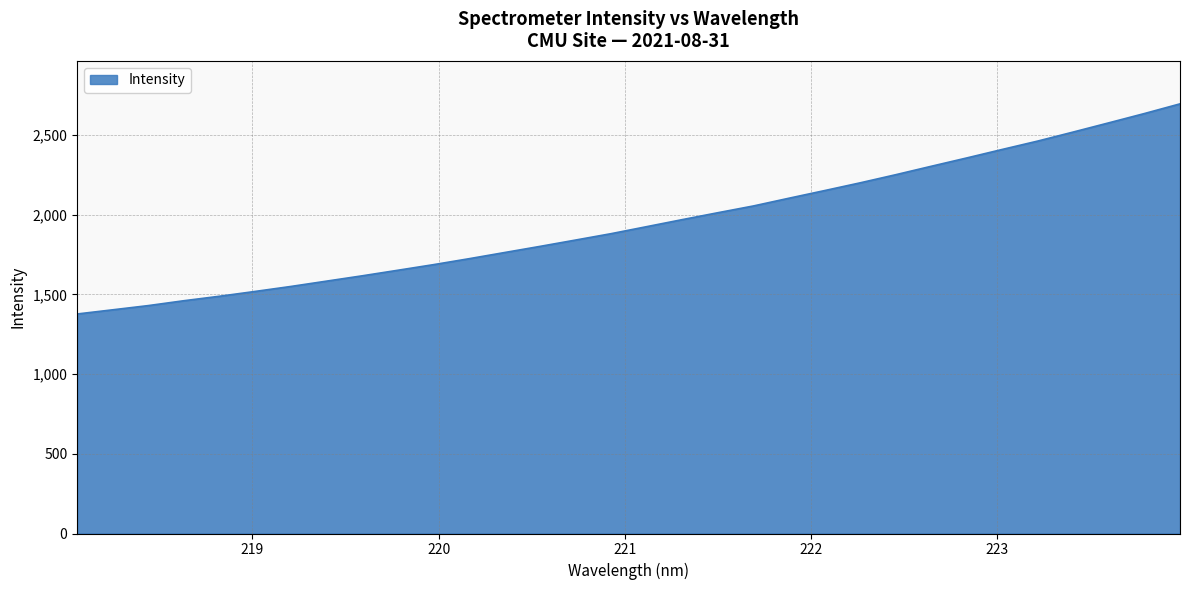

What is the difference between the maximum and minimum values?

1318.4